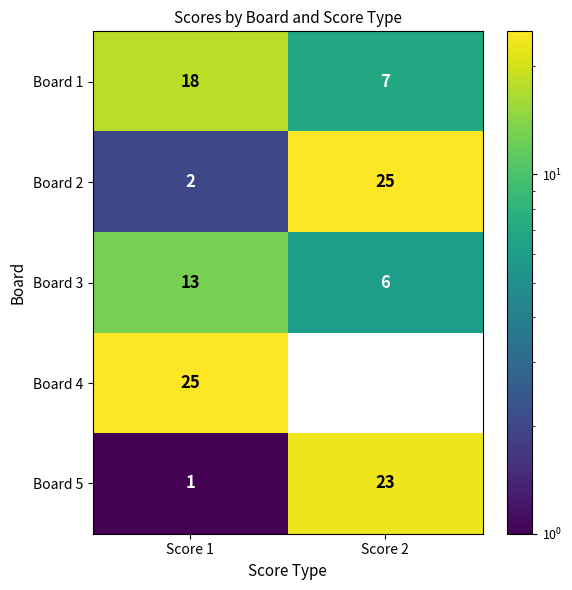

Where is Board 5 nearest to the value 12?

Score 1